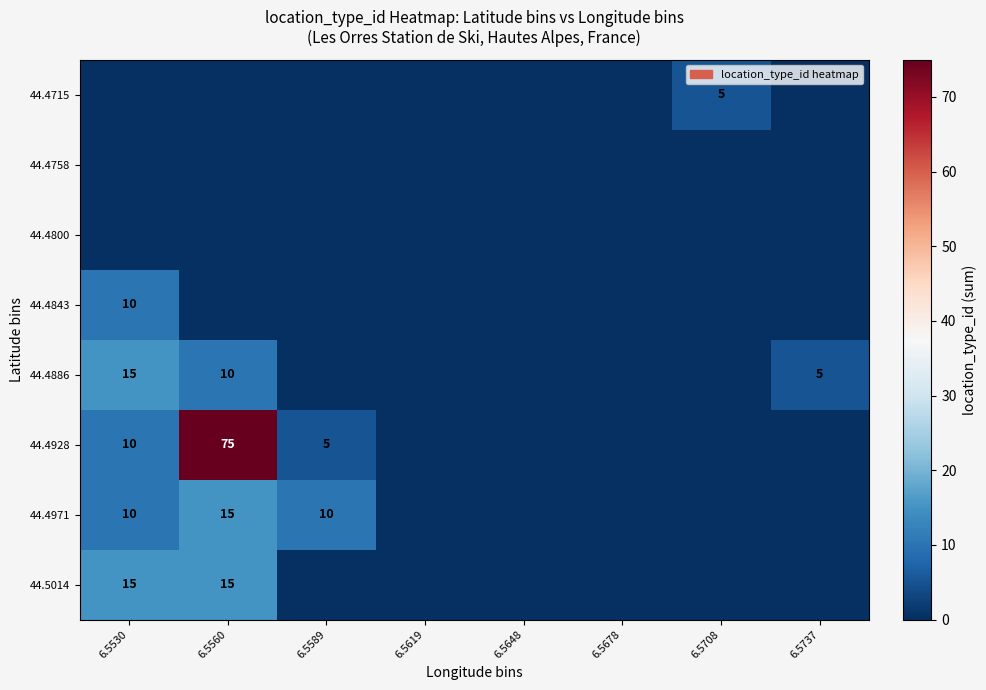

Is it true that 44.5014 equals 6 at 6.5648?

False